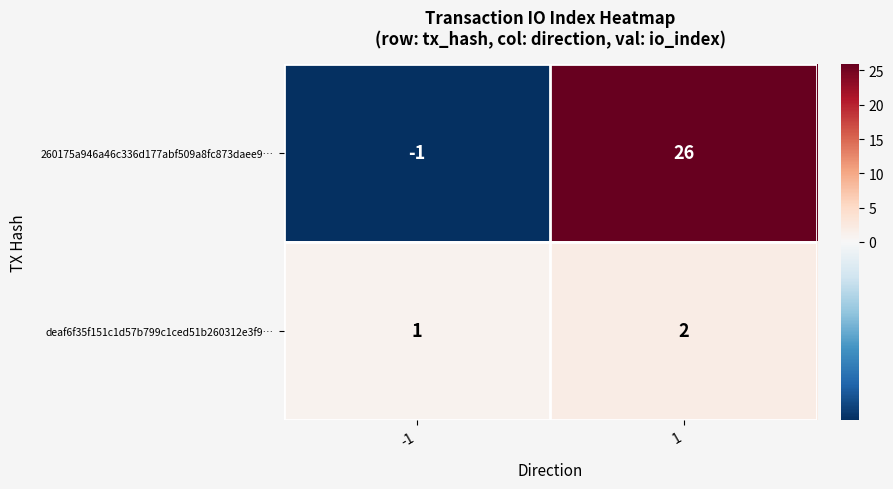

What is the maximum value shown in the chart?

26